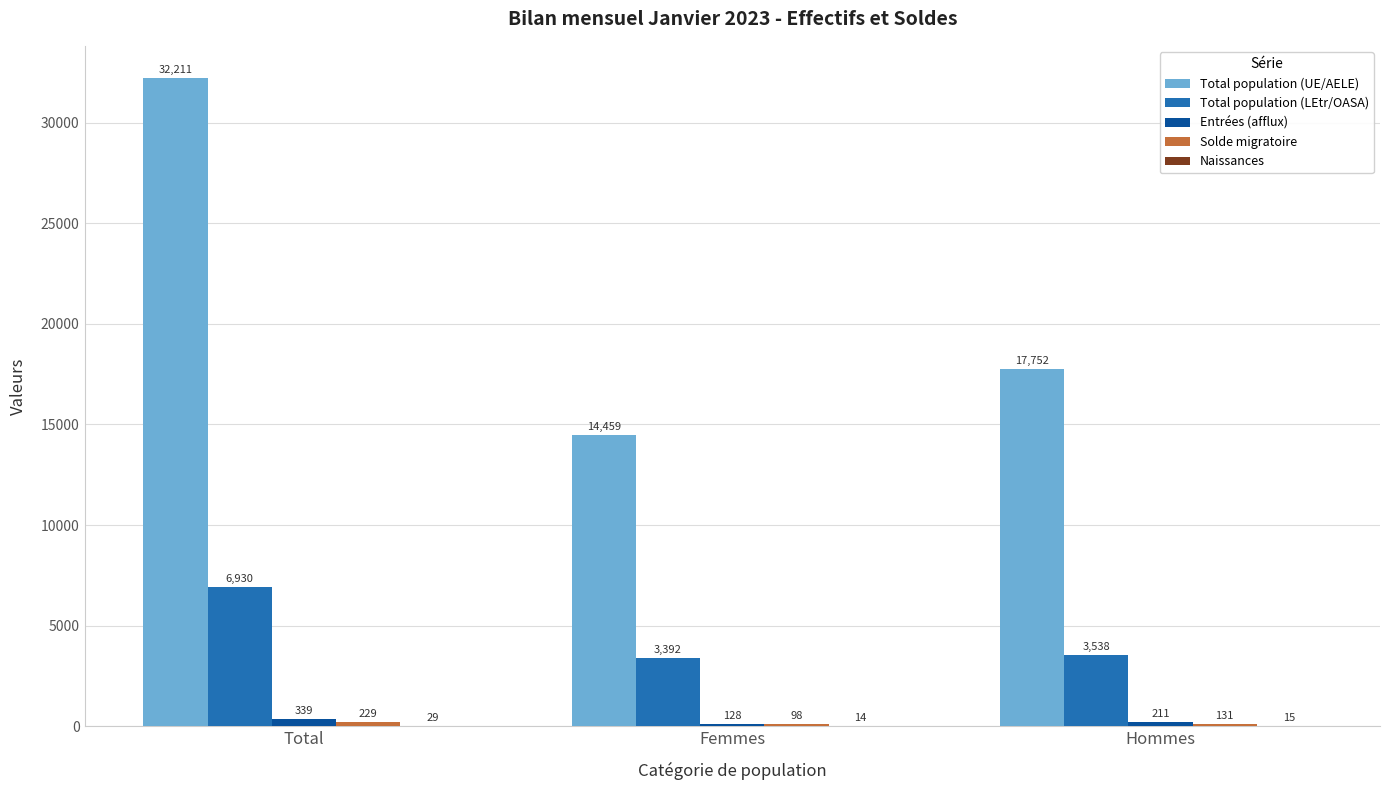

Between Total and Hommes, which series saw the biggest shift?

Total population (UE/AELE)